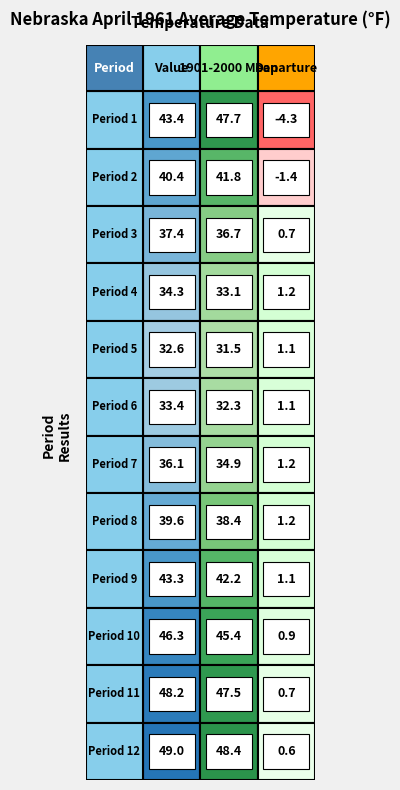

At which category does the chart reach its minimum across all series?

Departure